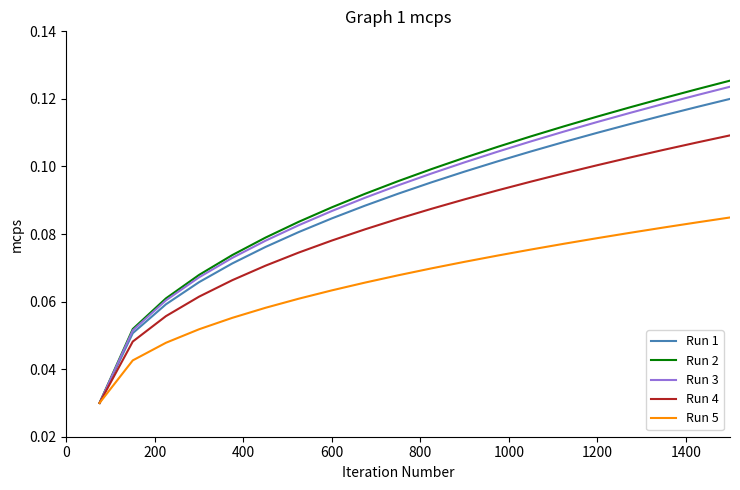

Which series has the largest range (max minus min)?

Run 2